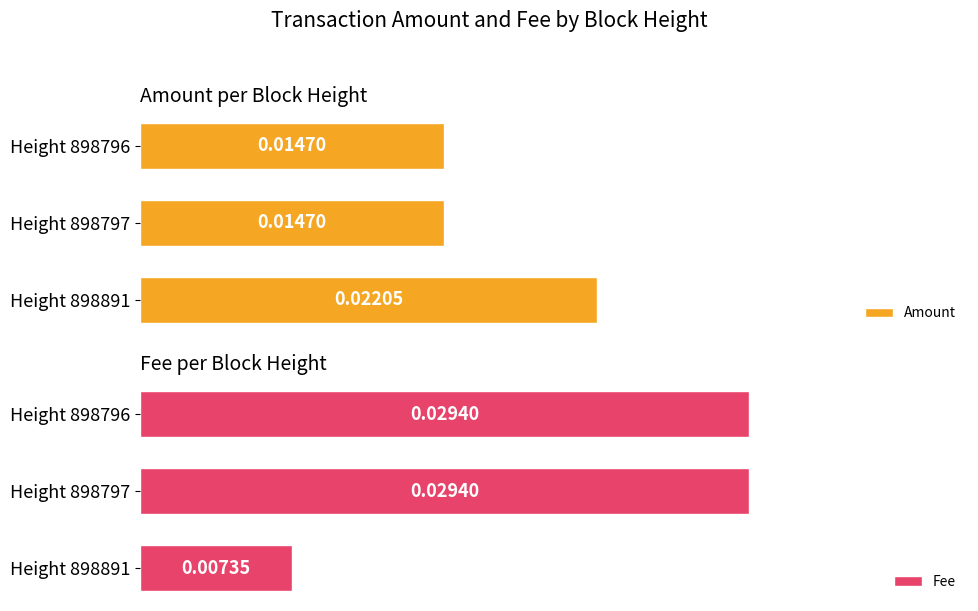

Rank the series at Height 898796 from highest to lowest value.

Fee, Amount